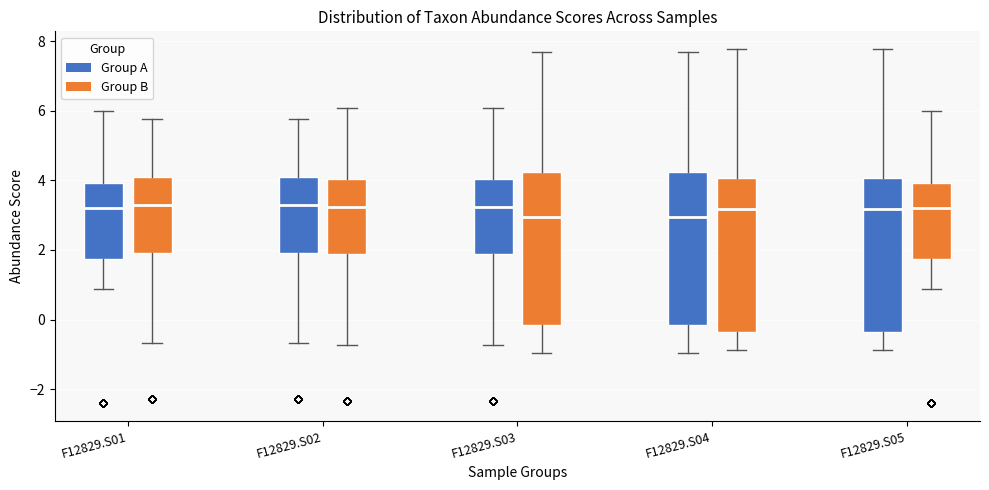

Reading left to right, transcribe this box plot: for each box, give where its median line is, the range the box spans, and where its two whiskers end, as read against the y-axis. The values are not printed on the chart, so give them approximately, as read against the axis.

F12829.S01 (Group A): median 3.2, box 1.8 to 4.0, whiskers 0.8 to 6.0
F12829.S01 (Group B): median 3.2, box 2.0 to 4.0, whiskers -0.6 to 5.8
F12829.S02 (Group A): median 3.2, box 2.0 to 4.0, whiskers -0.6 to 5.8
F12829.S02 (Group B): median 3.2, box 1.8 to 4.0, whiskers -0.8 to 6.0
F12829.S03 (Group A): median 3.2, box 1.8 to 4.0, whiskers -0.8 to 6.0
F12829.S03 (Group B): median 3.0, box -0.2 to 4.2, whiskers -1.0 to 7.6
F12829.S04 (Group A): median 3.0, box -0.2 to 4.2, whiskers -1.0 to 7.6
F12829.S04 (Group B): median 3.2, box -0.4 to 4.0, whiskers -0.8 to 7.8
F12829.S05 (Group A): median 3.2, box -0.4 to 4.0, whiskers -0.8 to 7.8
F12829.S05 (Group B): median 3.2, box 1.8 to 4.0, whiskers 0.8 to 6.0